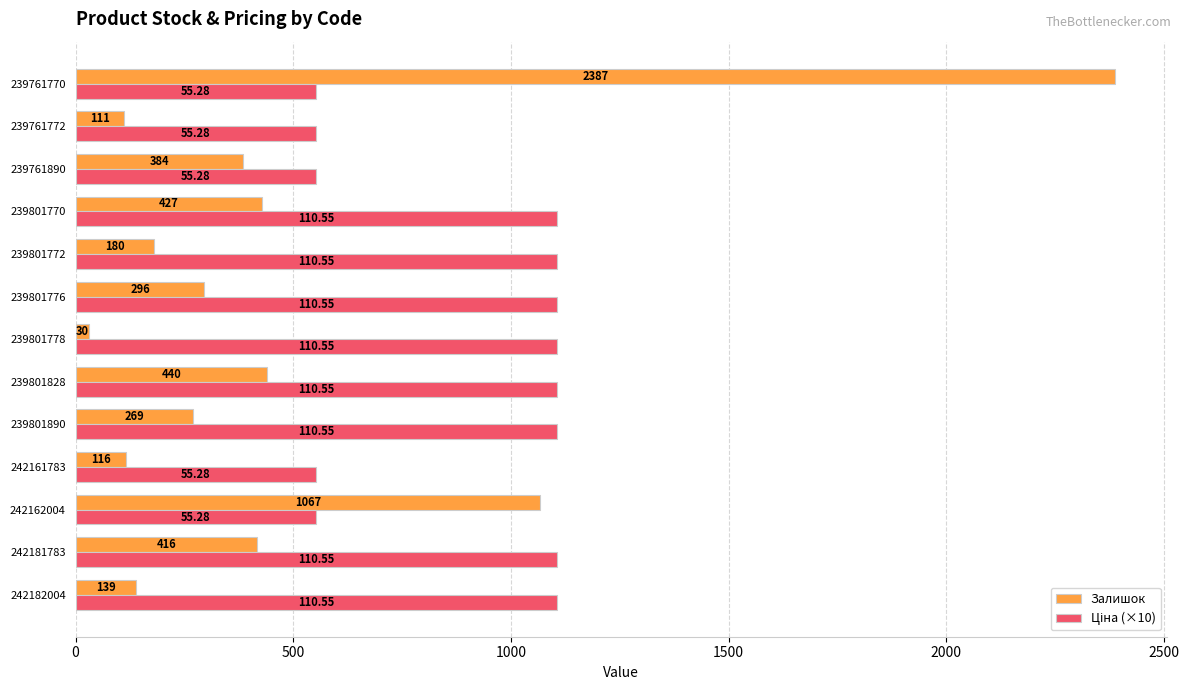

What is the sum of all Залишок values?

6262.0